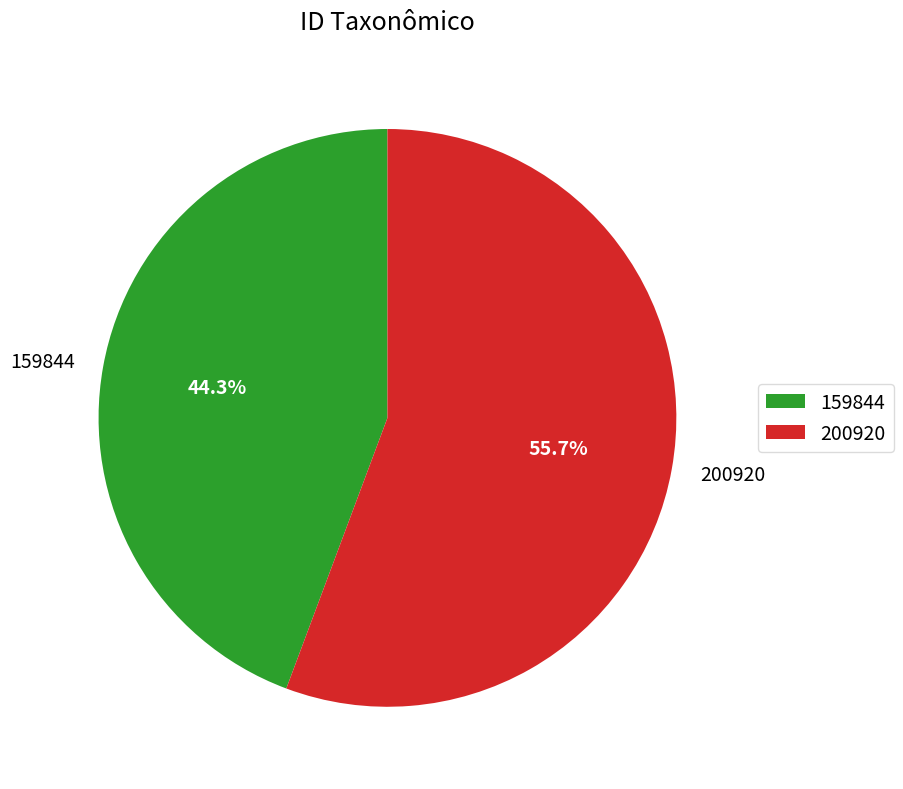

Combined, what portion of the pie is 159844 and 200920?

100.0%